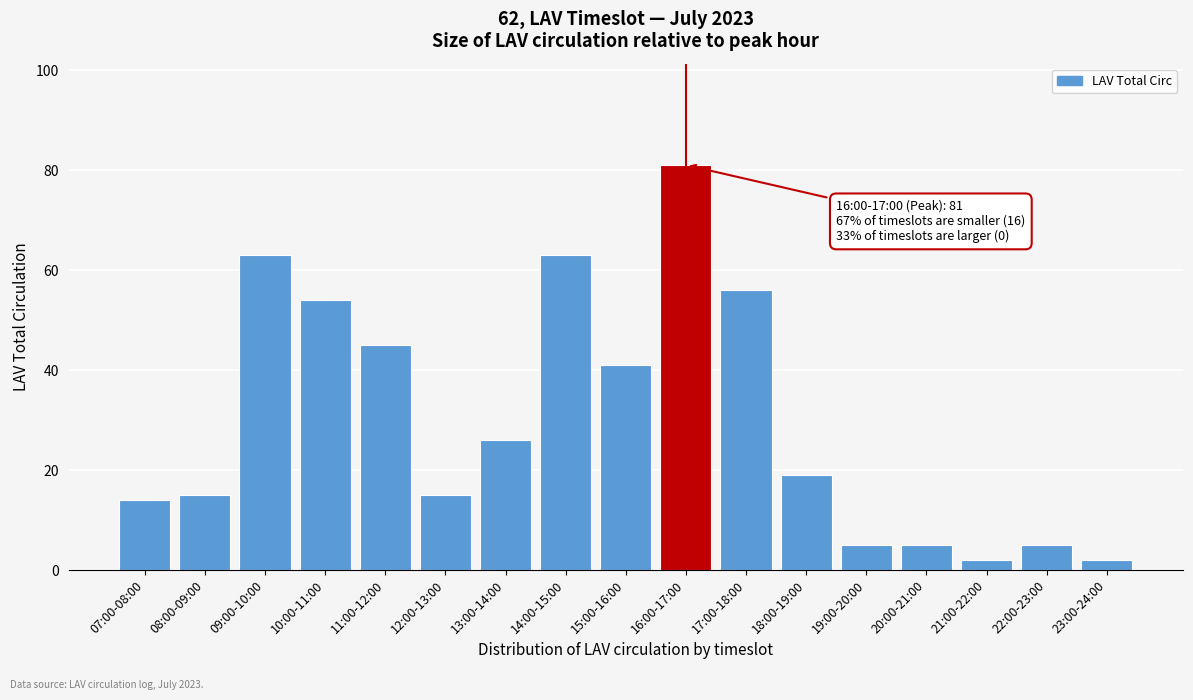

Reading left to right, list all the values displayed in this chart.

07:00-08:00=14	08:00-09:00=15	09:00-10:00=63	10:00-11:00=54	11:00-12:00=45	12:00-13:00=15	13:00-14:00=26	14:00-15:00=63	15:00-16:00=41	16:00-17:00=81	17:00-18:00=56	18:00-19:00=19	19:00-20:00=5	20:00-21:00=5	21:00-22:00=2	22:00-23:00=5	23:00-24:00=2